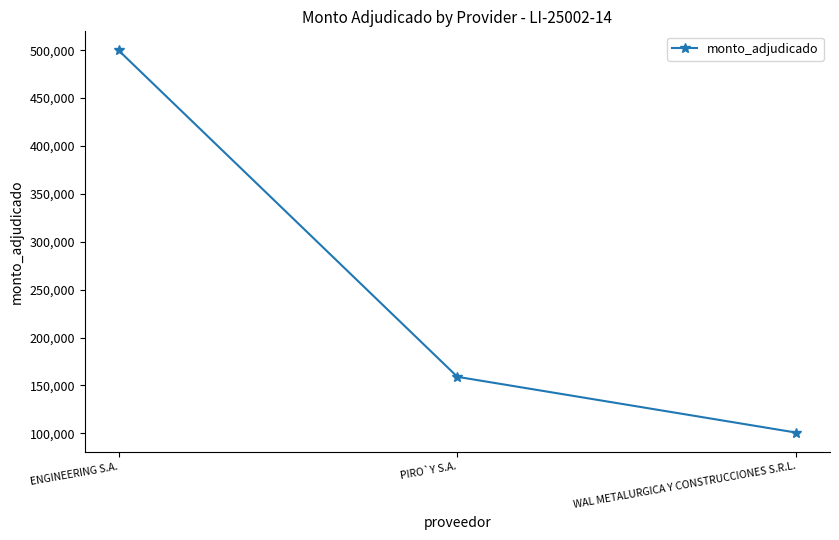

Which category has the lowest value across all series?

WAL METALURGICA Y CONSTRUCCIONES S.R.L.